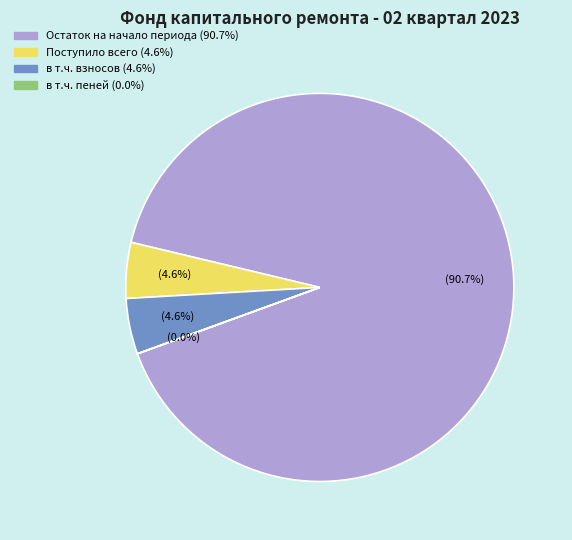

To the nearest percent, what is the difference between the largest and smallest slice percentages?

91%